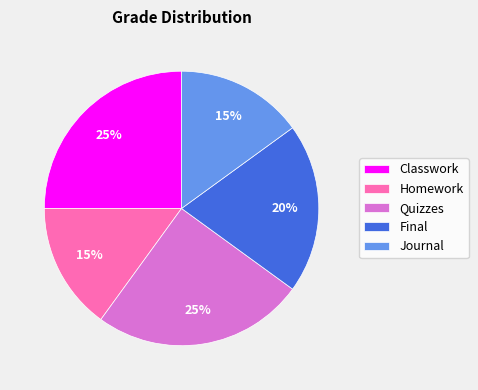

To the nearest percent, what percentage of the pie is Final?

20%